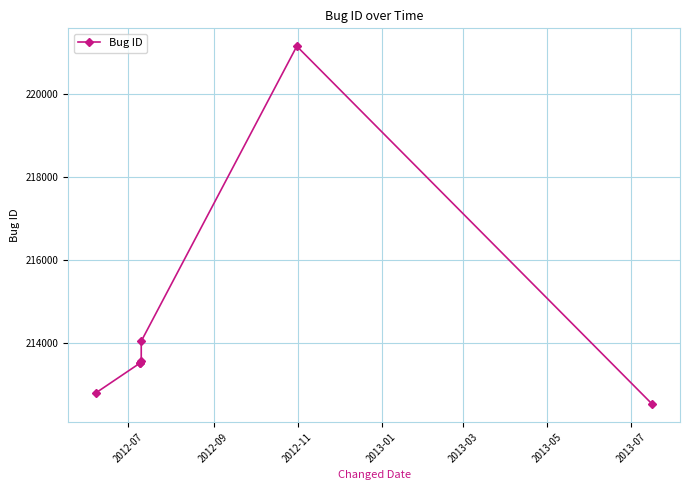

What is the difference between the maximum and minimum values?

8620